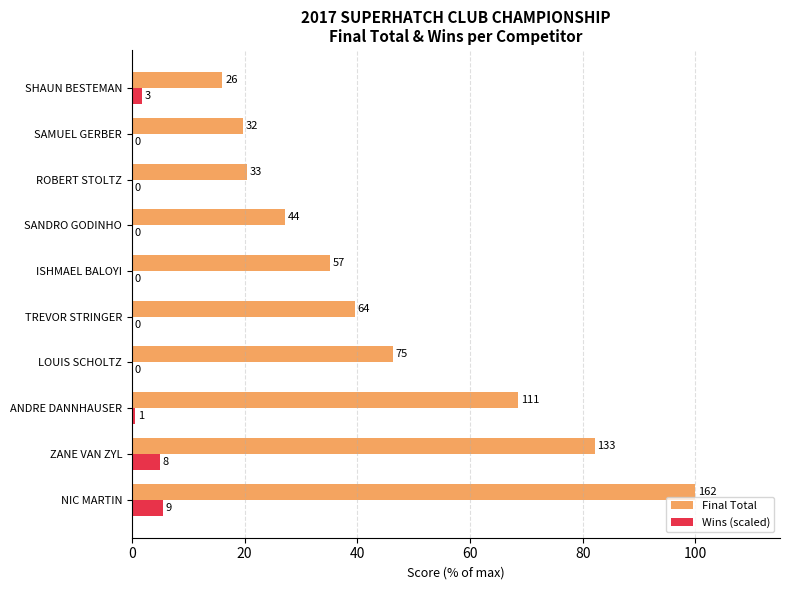

What are all the series names shown in the legend?

Final Total, Wins (scaled)